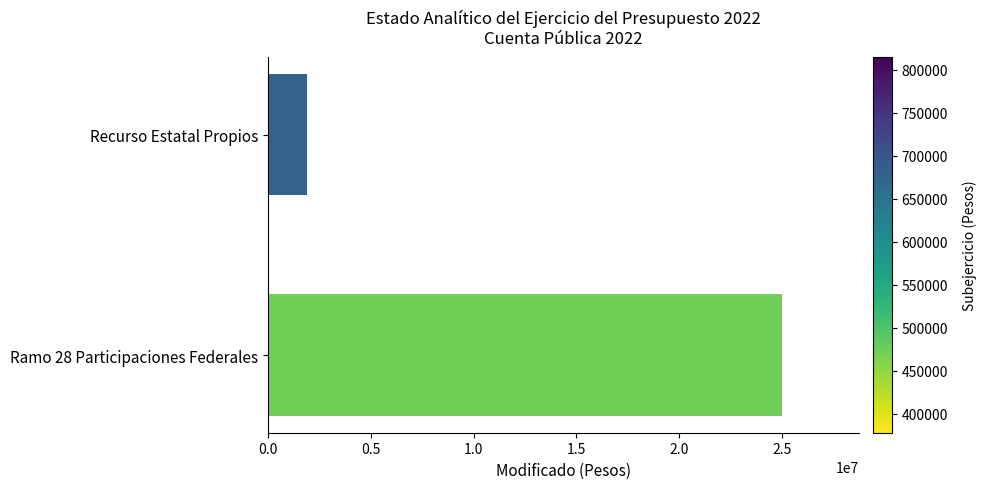

Rank the categories by value from highest to lowest.

Ramo 28 Participaciones Federales, Recurso Estatal Propios